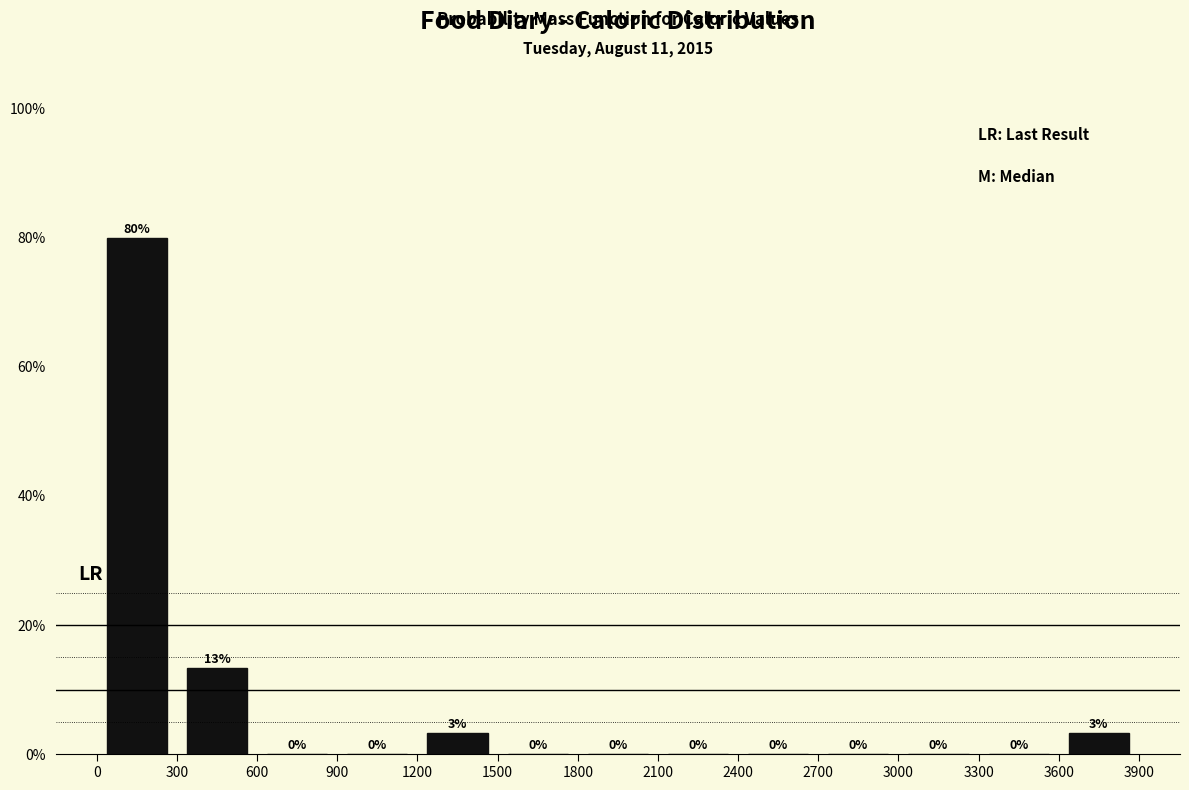

Over which range of the x-axis is the bar tallest?

0 to 300